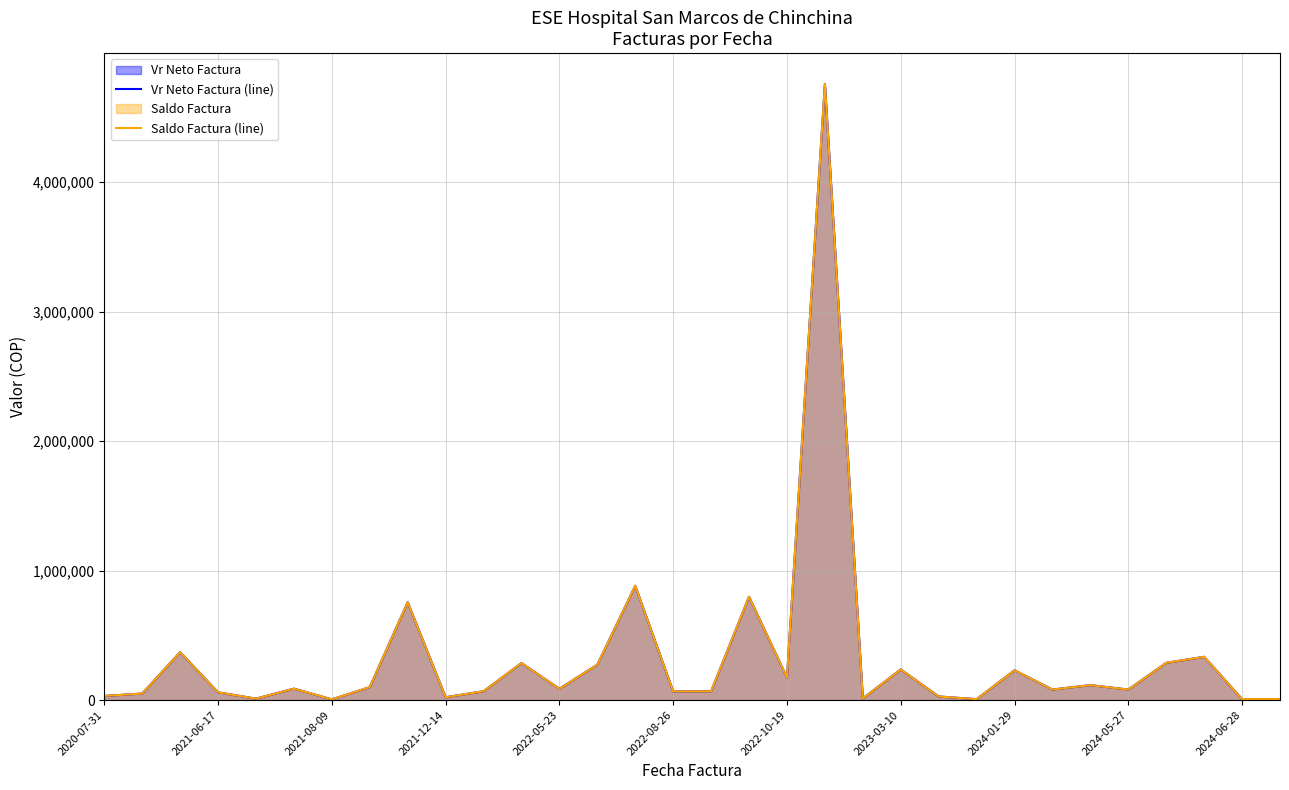

What value does the Saldo Factura (line) series have at 2022-05-23?

87446